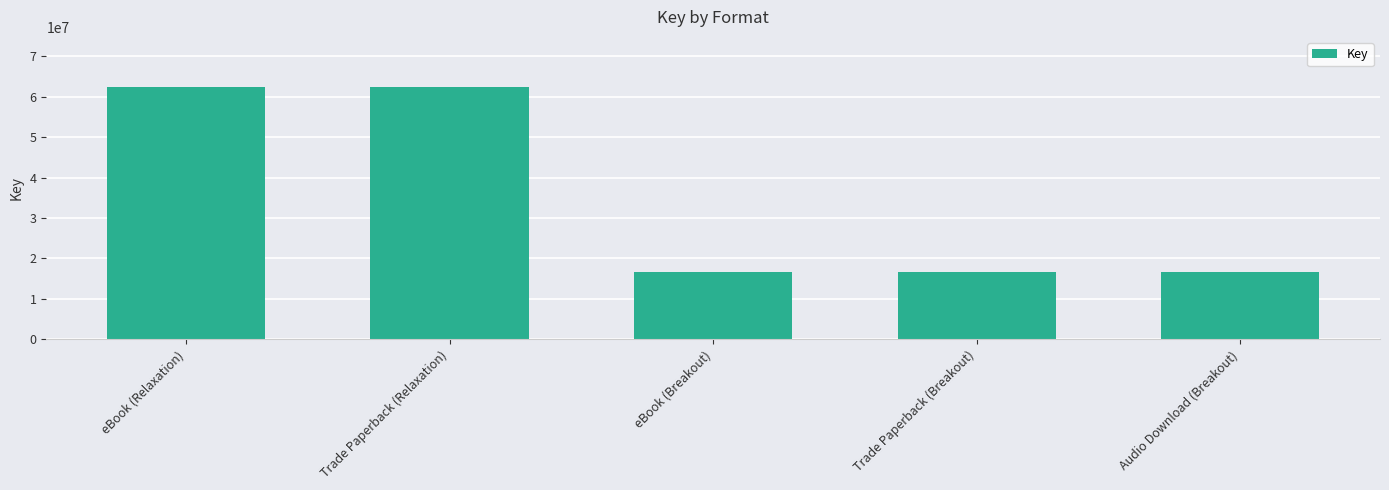

Reading left to right, what are all the values shown in this chart?

eBook (Relaxation)=62338822	Trade Paperback (Relaxation)=62338822	eBook (Breakout)=16644029	Trade Paperback (Breakout)=16644029	Audio Download (Breakout)=16644029